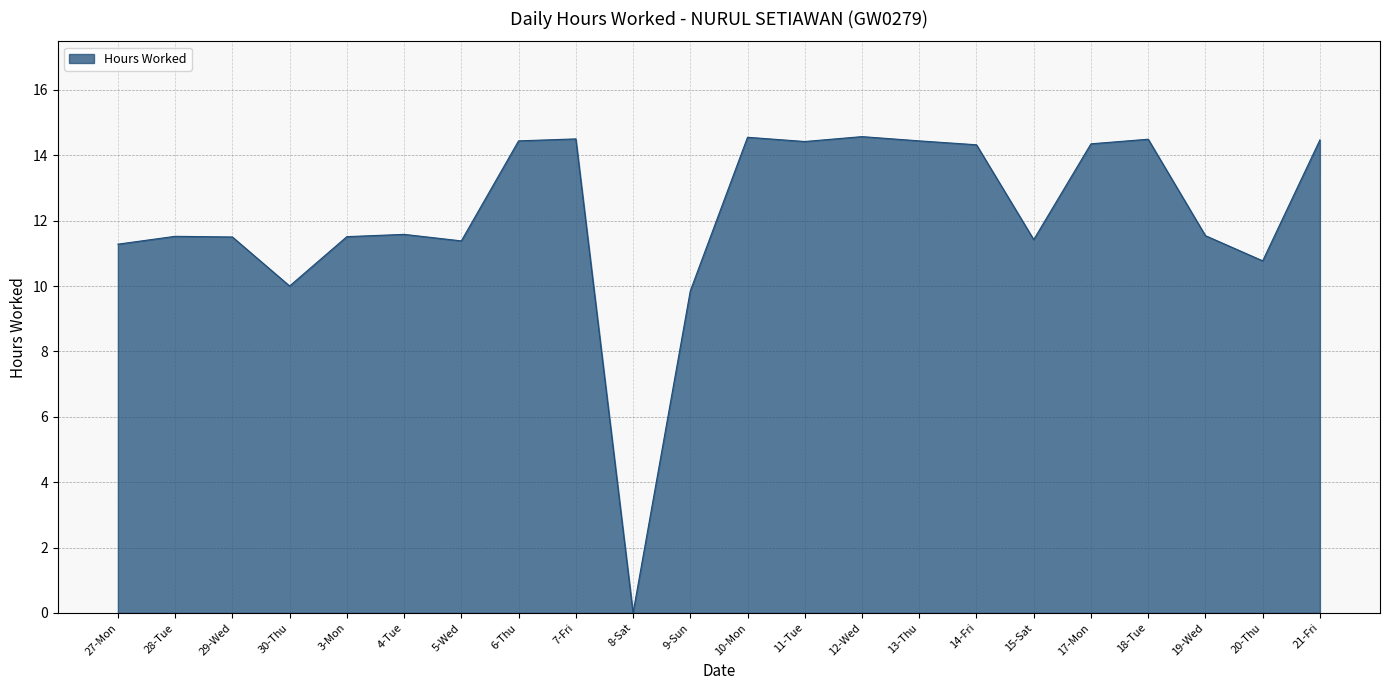

What is the difference between the values at 17-Mon and 9-Sun?

4.5